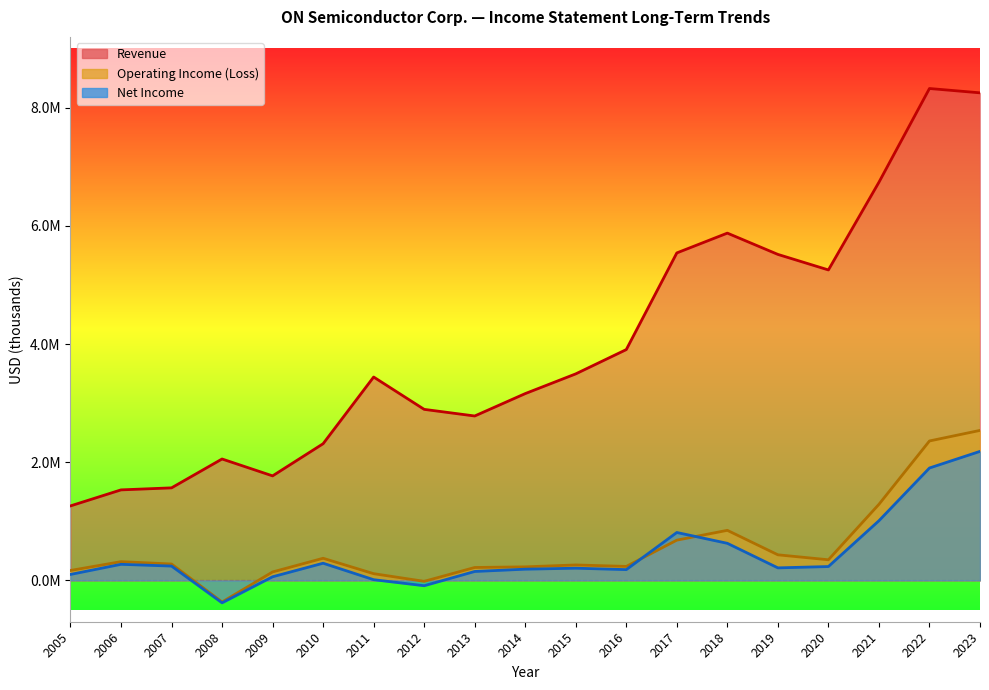

The value of Net Income at 2019 is 211700. True or false?

True